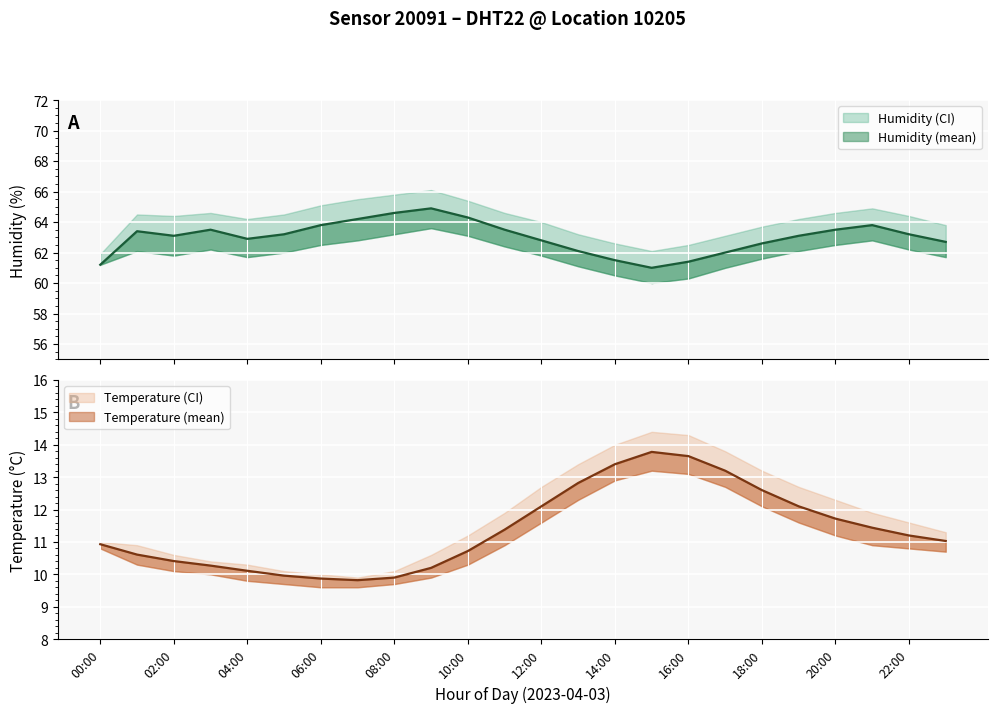

Which series has the largest range (max minus min)?

temperature_upper